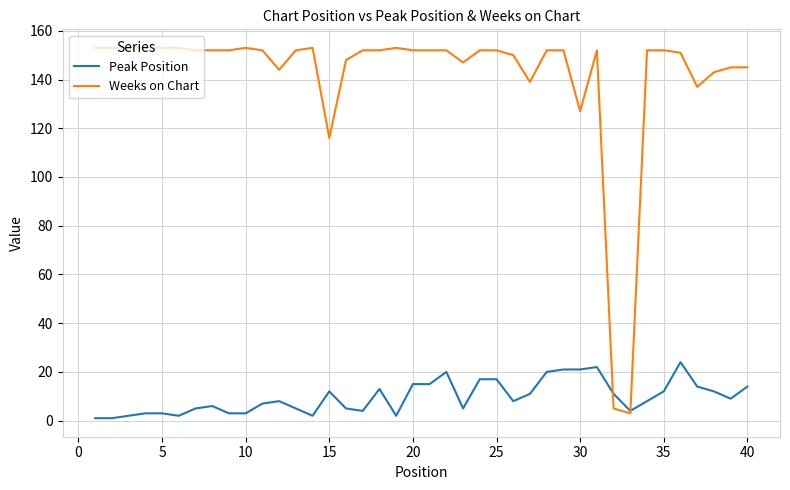

Which series ends up on top after the final intersection of Weeks on Chart and Peak Position?

Weeks on Chart